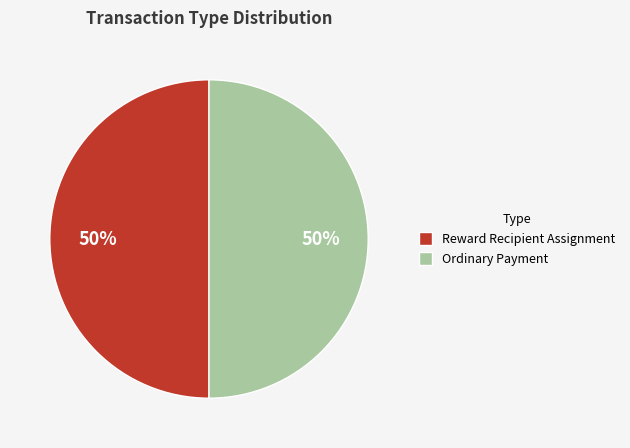

Approximately how many times larger is the value at Reward Recipient Assignment compared to Ordinary Payment?

1.0